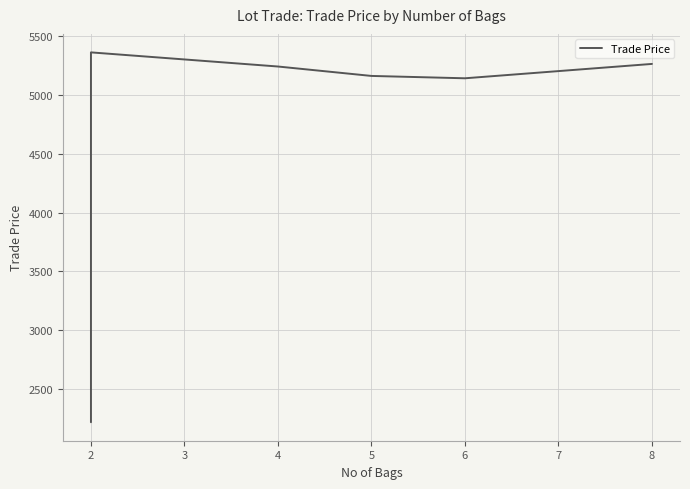

Rank the categories by value from lowest to highest.

2, 6, 5, 4, 8, 2